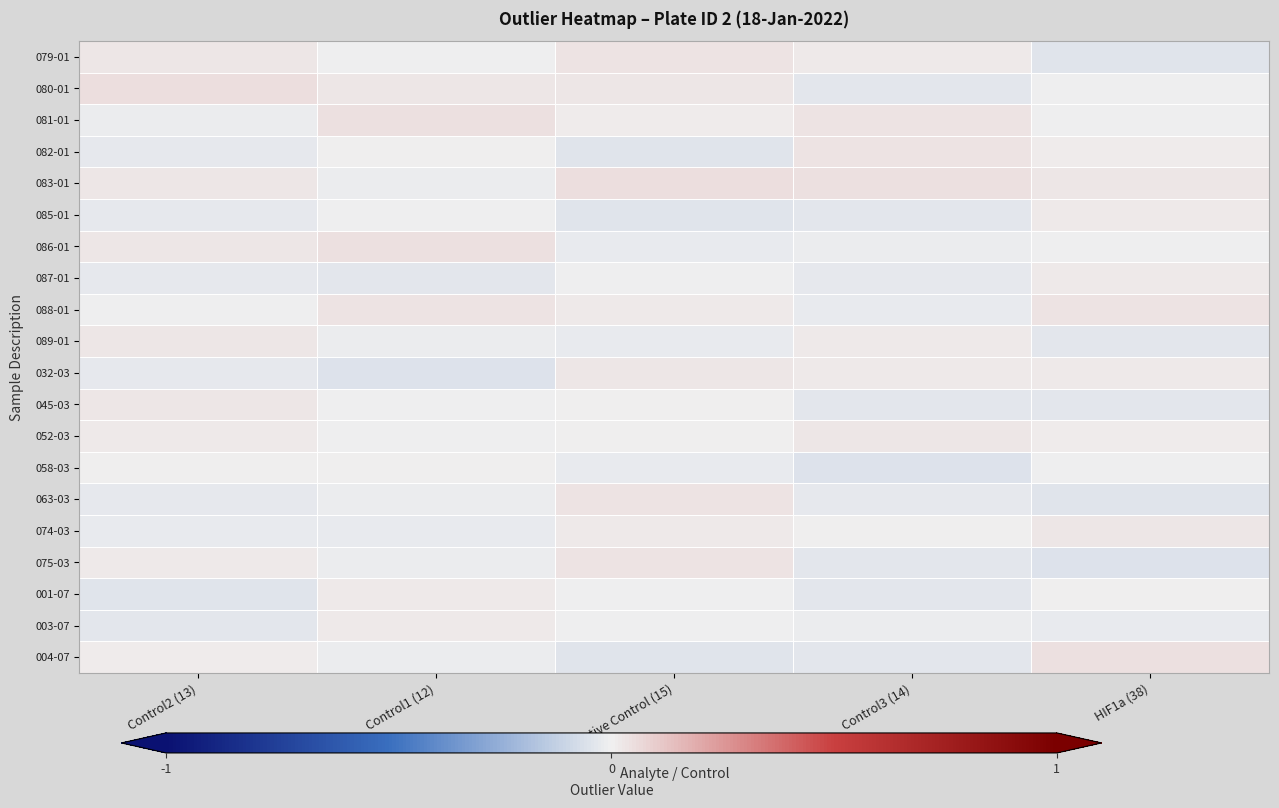

How many series are shown in this chart?

20